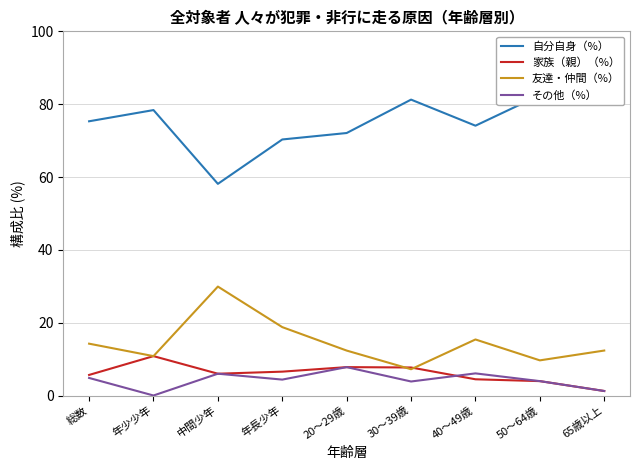

At which category does その他（%） reach its first local peak?

中間少年